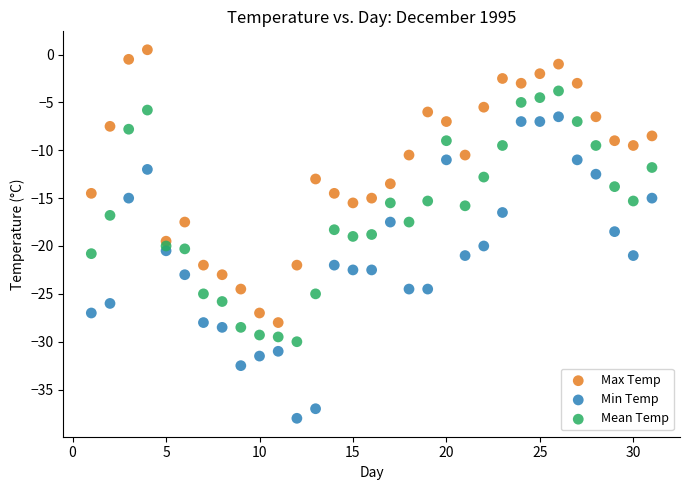

Which series contains the highest Y value?

Max Temp